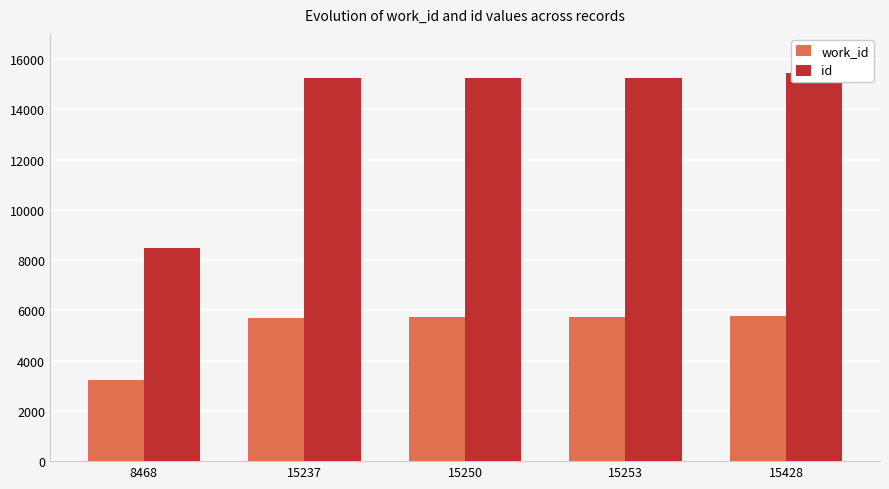

Reading right to left, list all the values displayed in this chart.

work_id: 5782	5723	5720	5709	3224
id: 15428	15253	15250	15237	8468